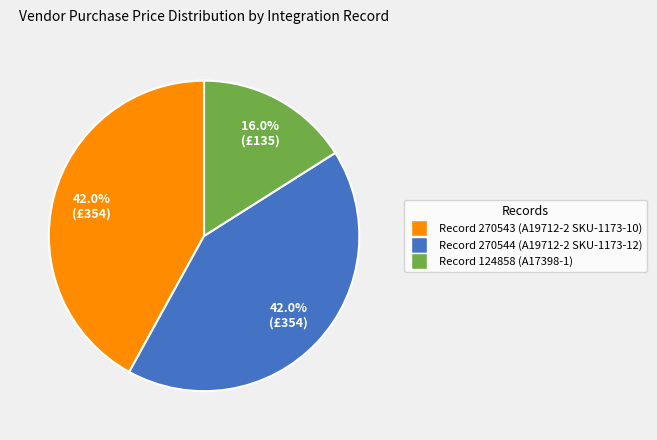

How many segments does this pie chart have?

3